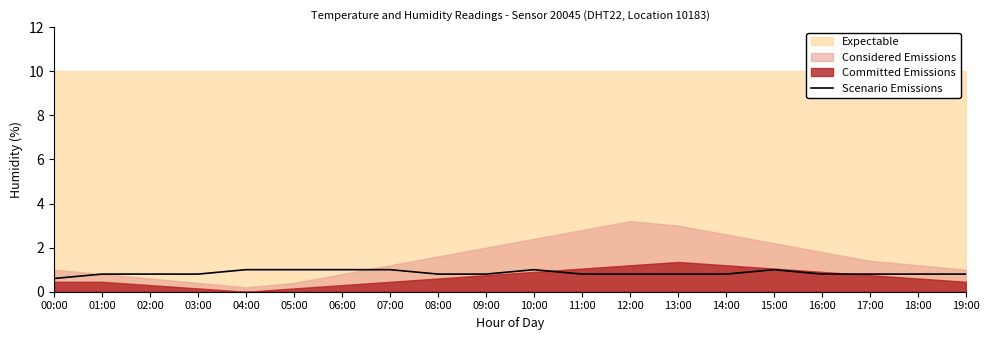

How many lines are shown in the chart?

1